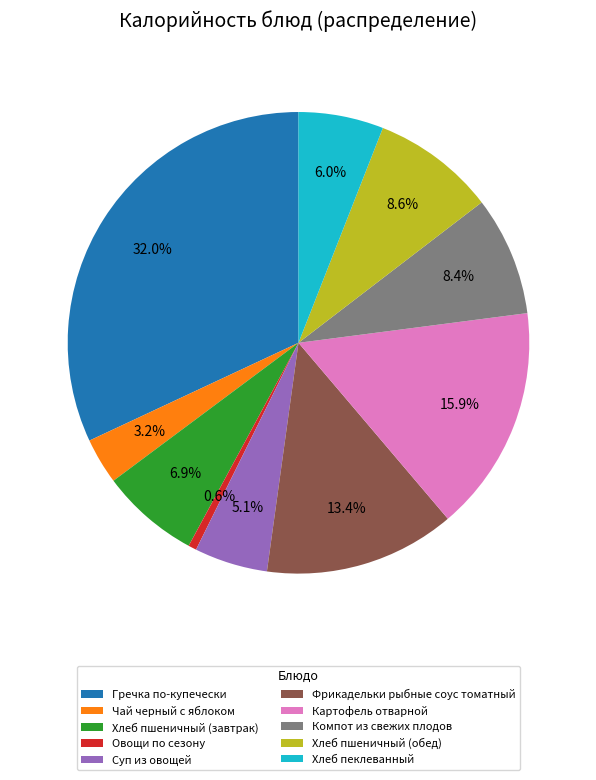

Which slice is the smallest?

Овощи по сезону